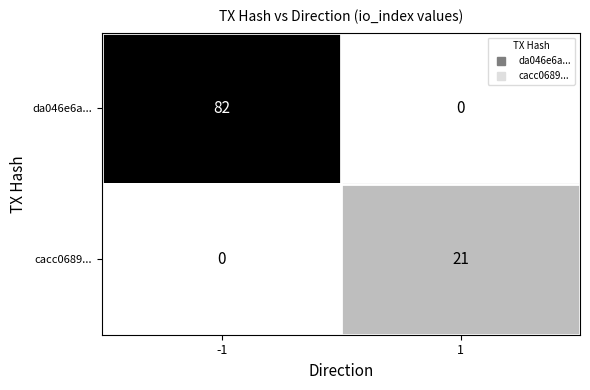

Read the da046e6a... value at -1.

82